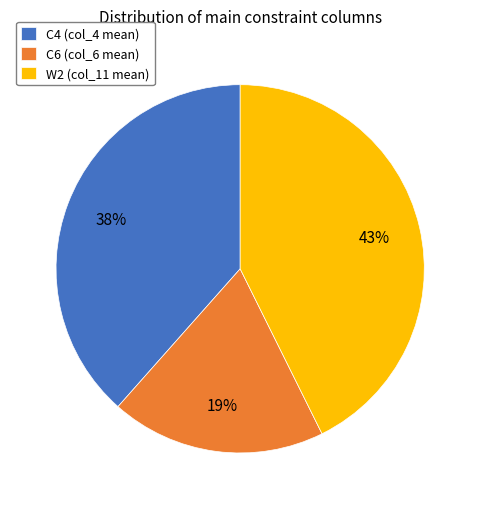

How many segments does this pie chart have?

3